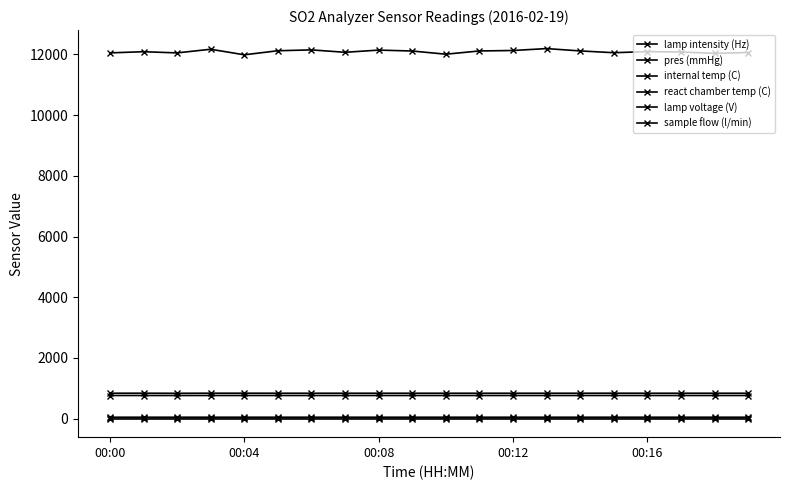

True or false: internal temp (C) has more than 2 interior local peaks.

False